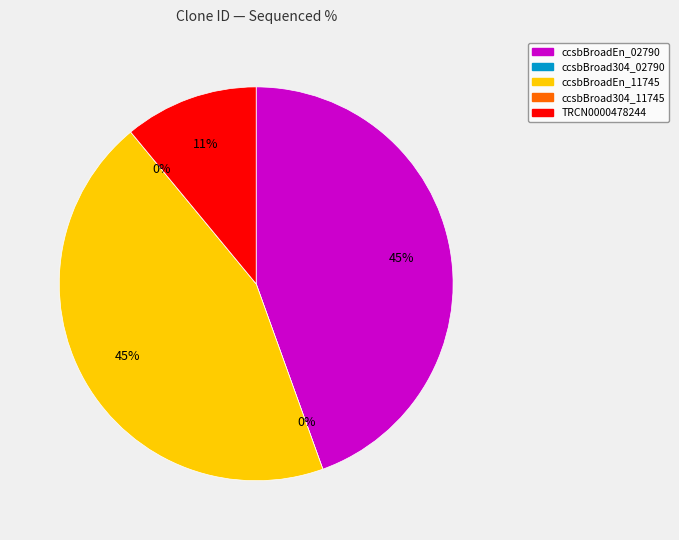

Is it true that ccsbBroadEn_02790 is 51% of the pie?

False